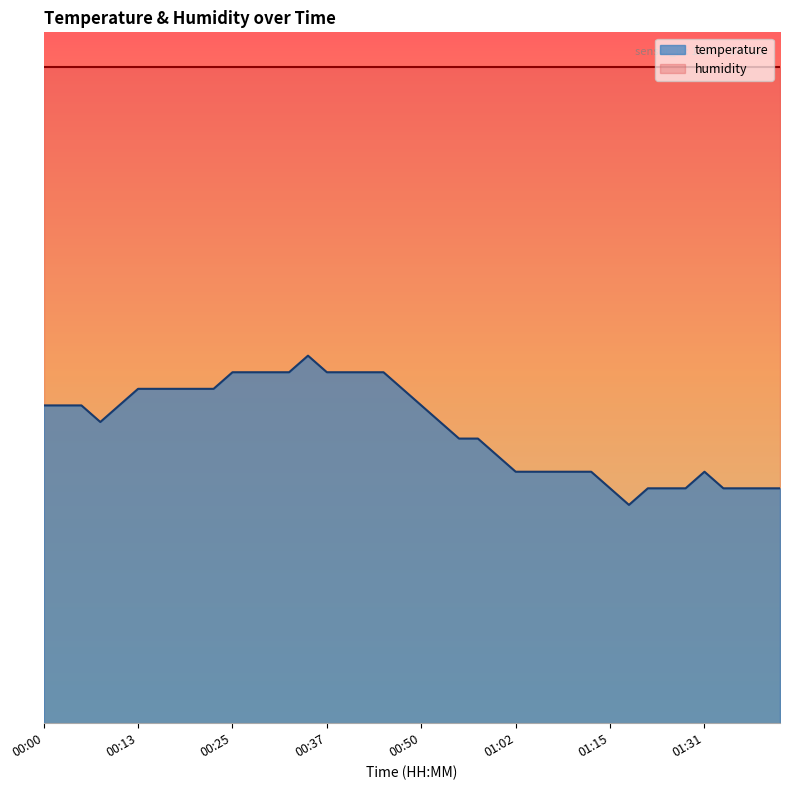

How many categories are shown in the chart?

40